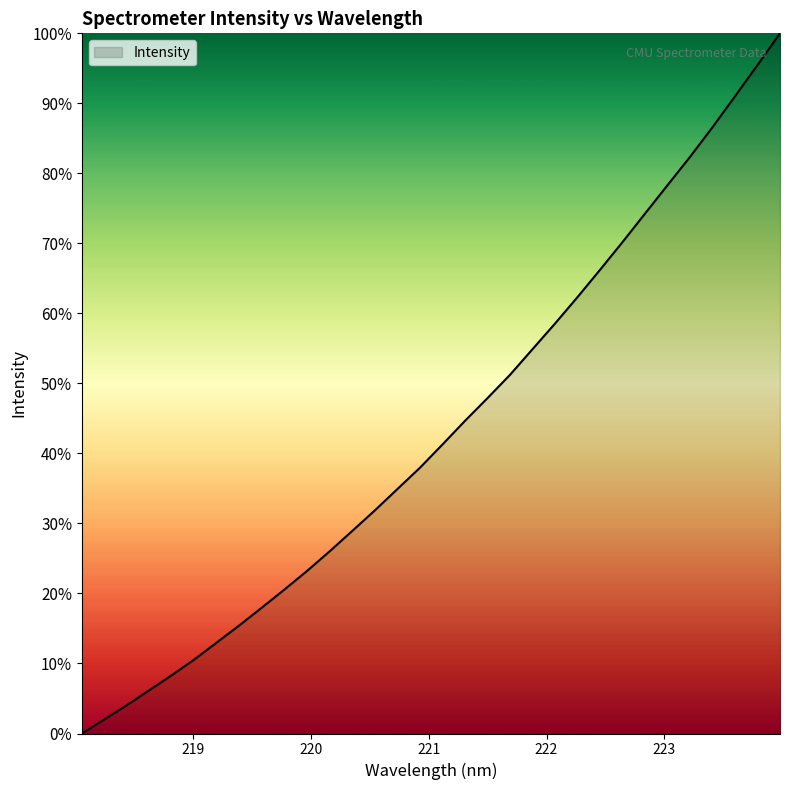

What is the difference between the maximum and minimum values?

100.0